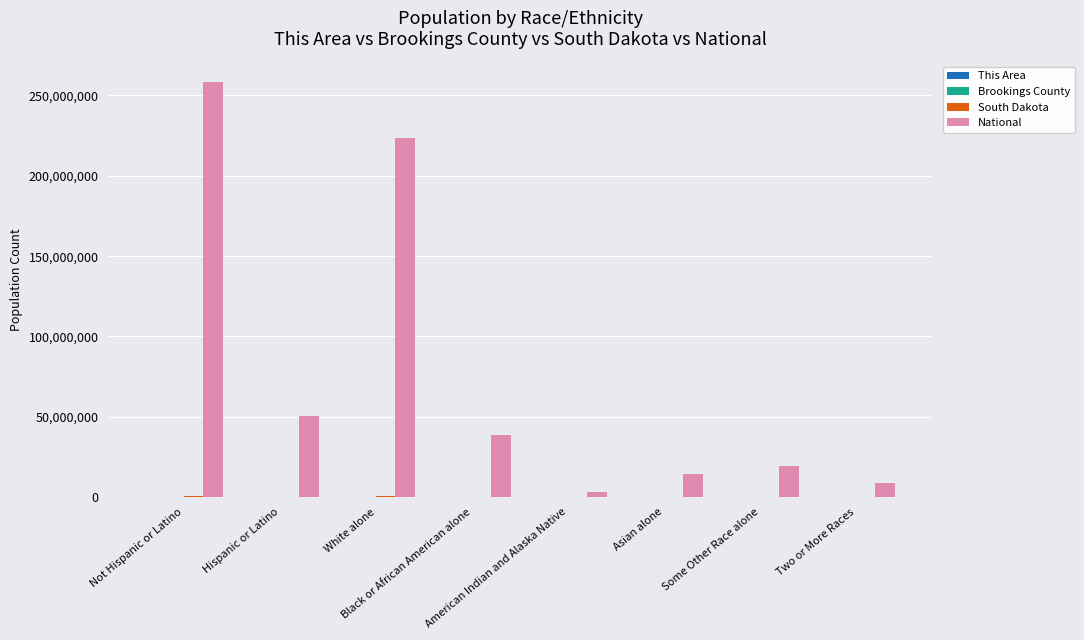

At which label does National reach its peak?

Not Hispanic or Latino